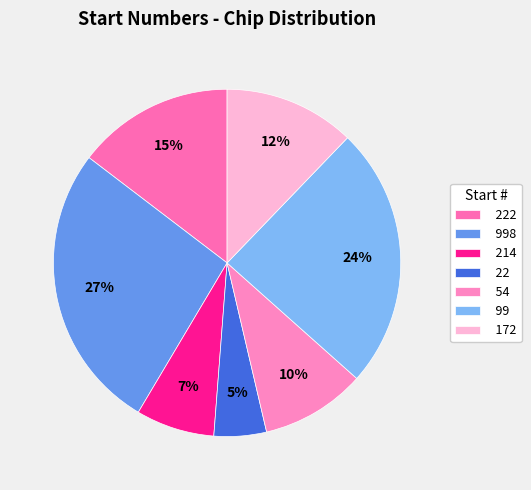

How many slices are in this pie chart?

7